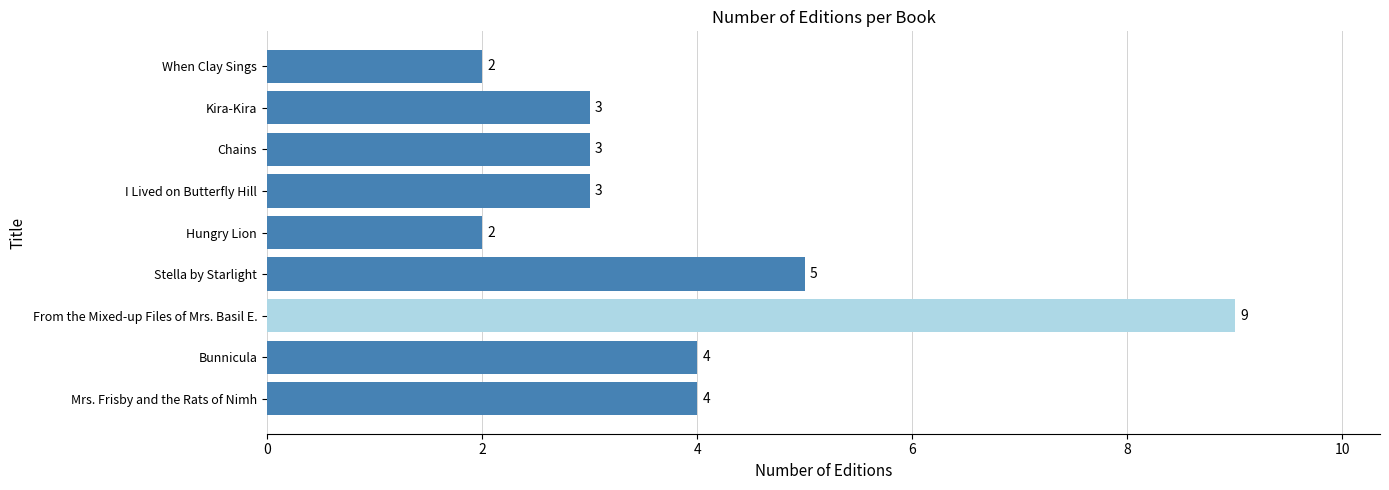

Which label corresponds to the largest value in the chart?

From the Mixed-up Files of Mrs. Basil E.